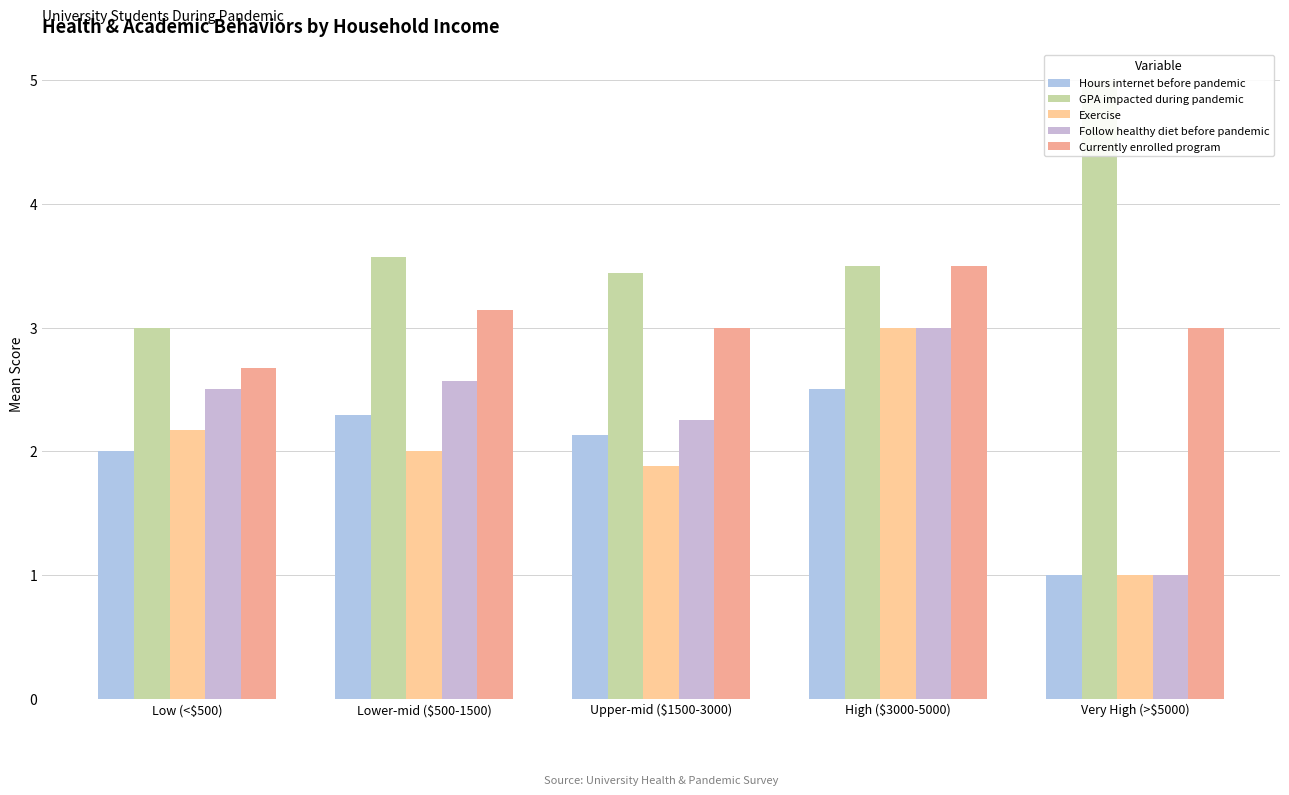

What is the label of the 3rd bar from the left?

Upper-mid ($1500-3000)